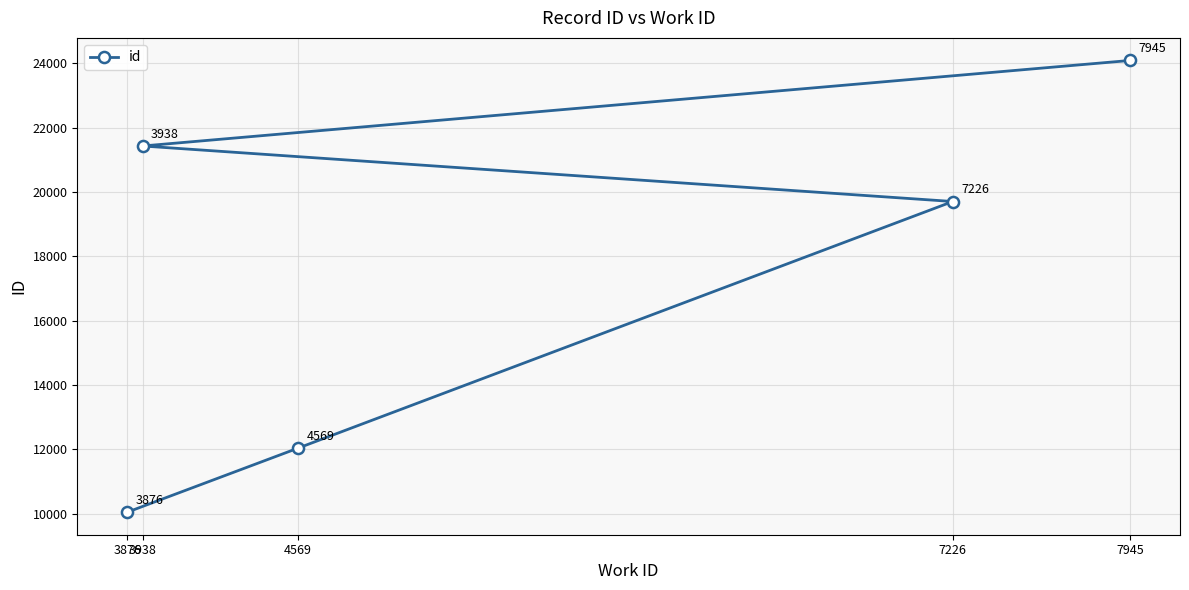

Reading left to right, transcribe all the data shown in this chart.

3876=10044	3938=21428	4569=12035	7226=19702	7945=24087